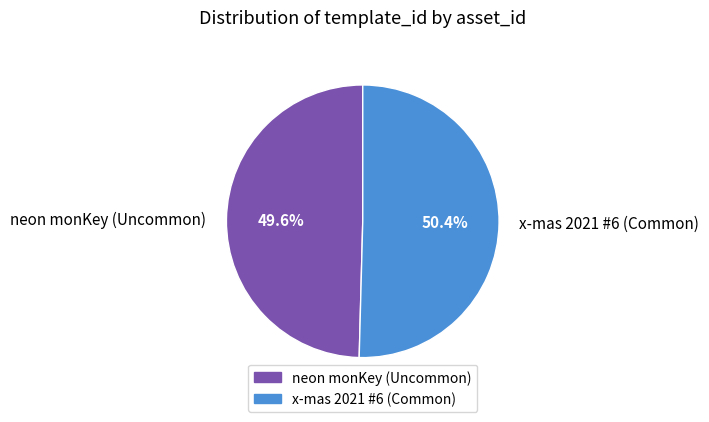

Is there any slice that represents more than half of the pie?

Yes